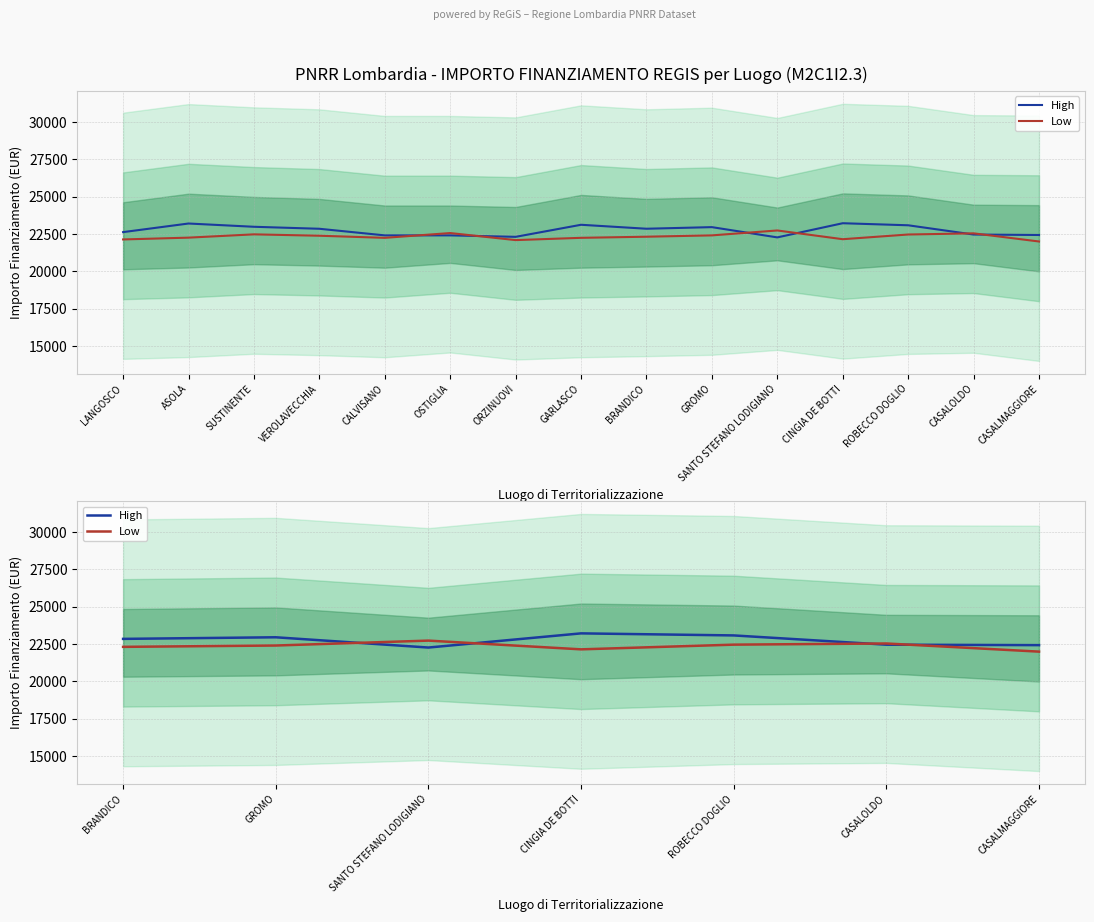

True or false: Low and High cross at least once.

True